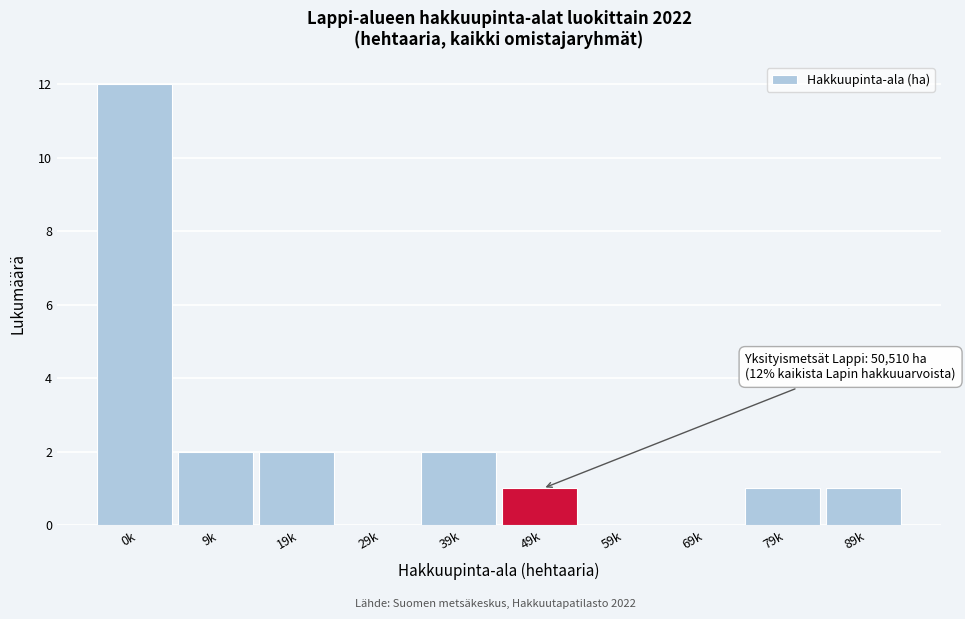

Reading left to right, list all the values displayed in this chart.

0k=12	9k=2	19k=2	29k=0	39k=2	49k=1	59k=0	69k=0	79k=1	89k=1